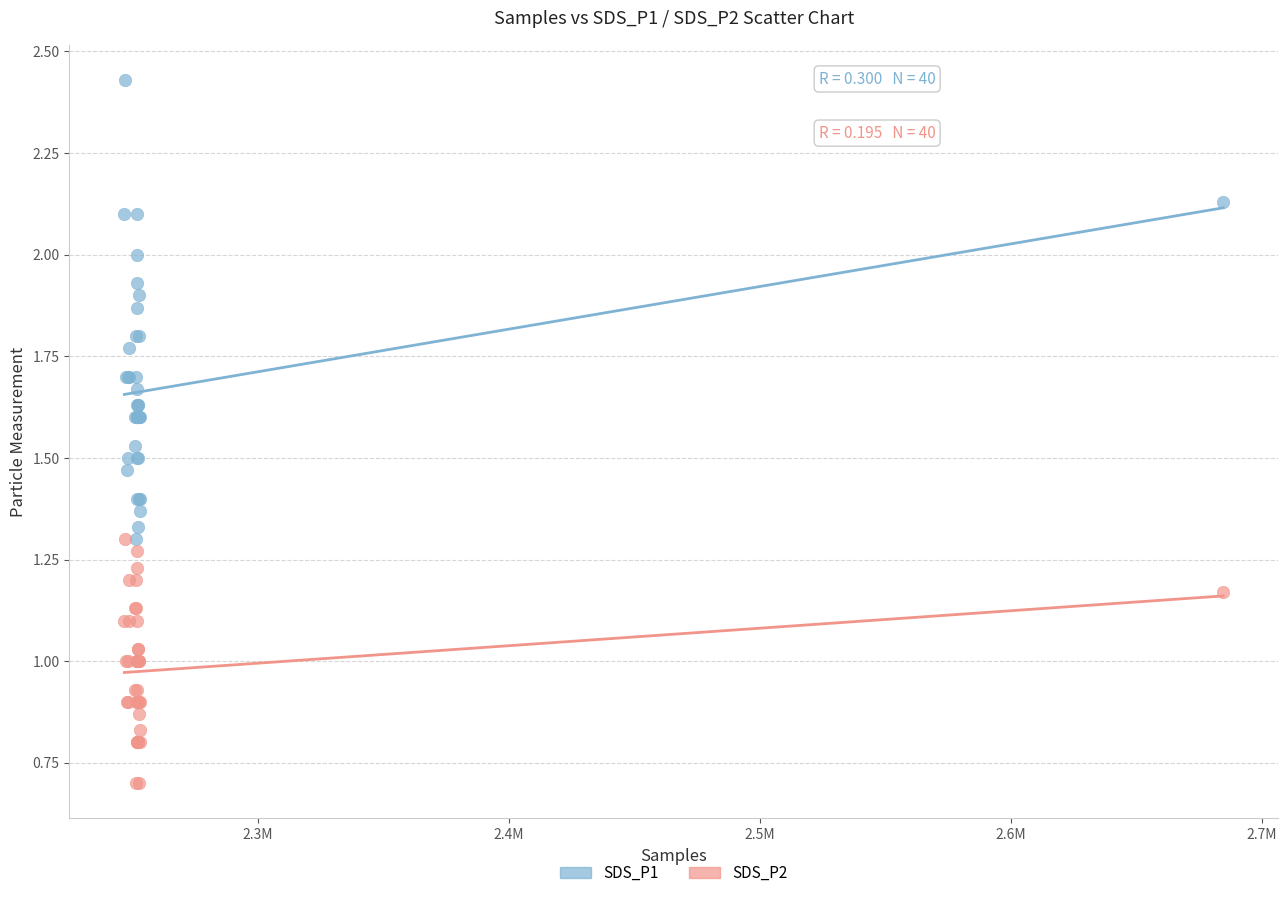

Which series has the largest Y range (max minus min)?

SDS_P1